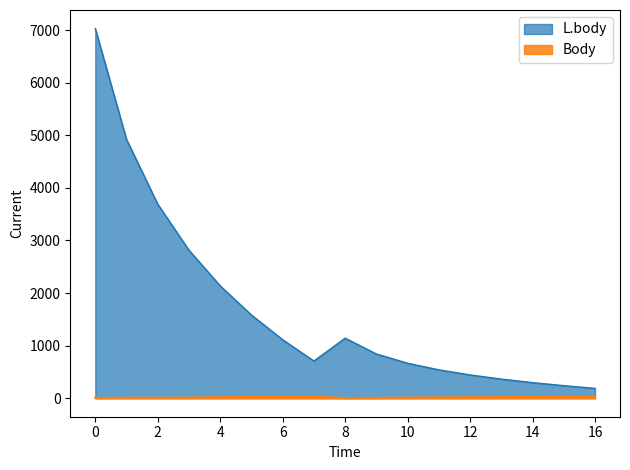

True or false: L.body and Body cross at least once.

False